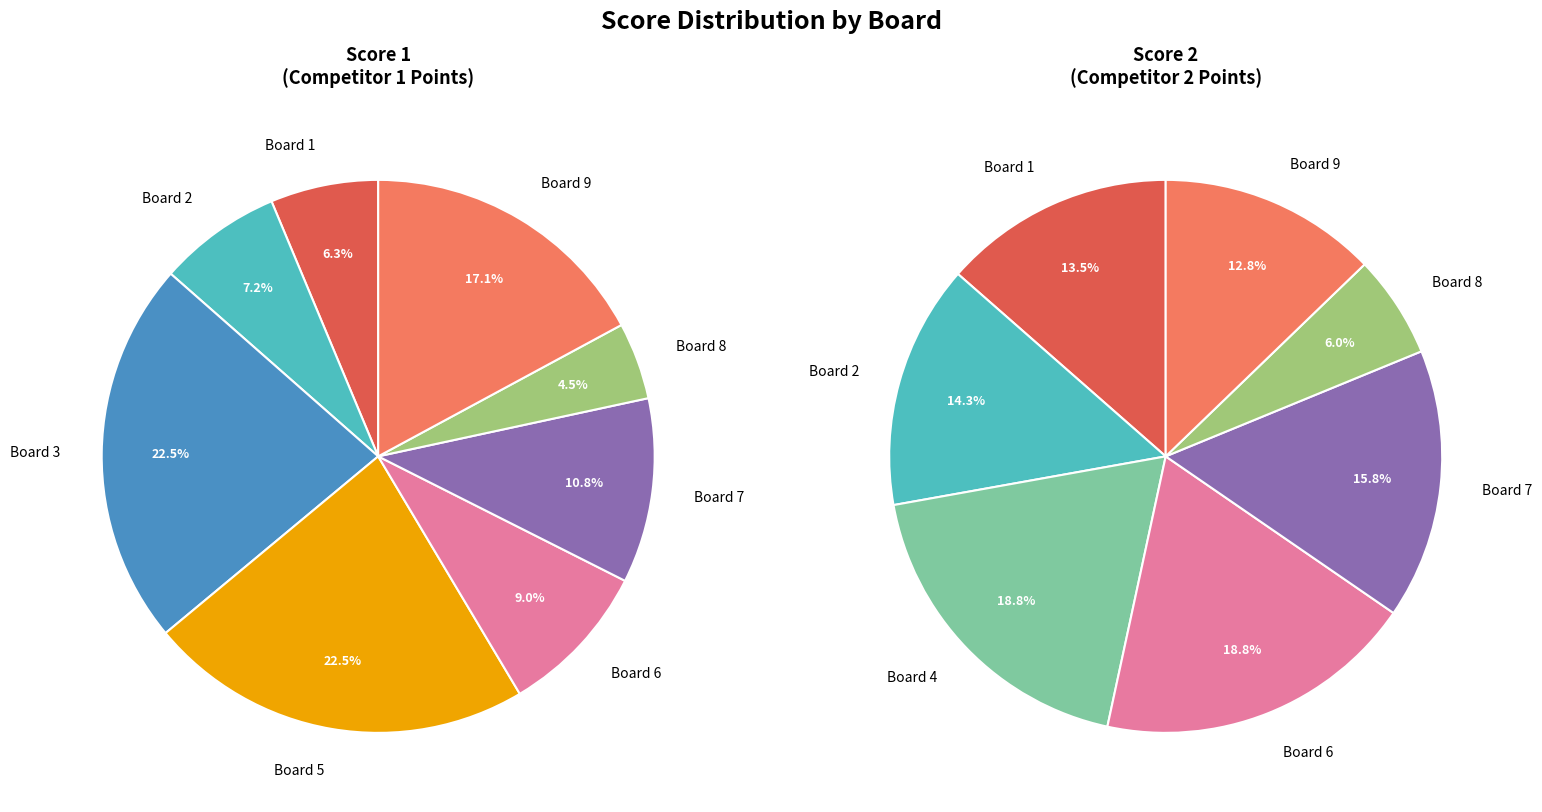

At Board 3, list the series in order from smallest to largest.

Score 2, Score 1